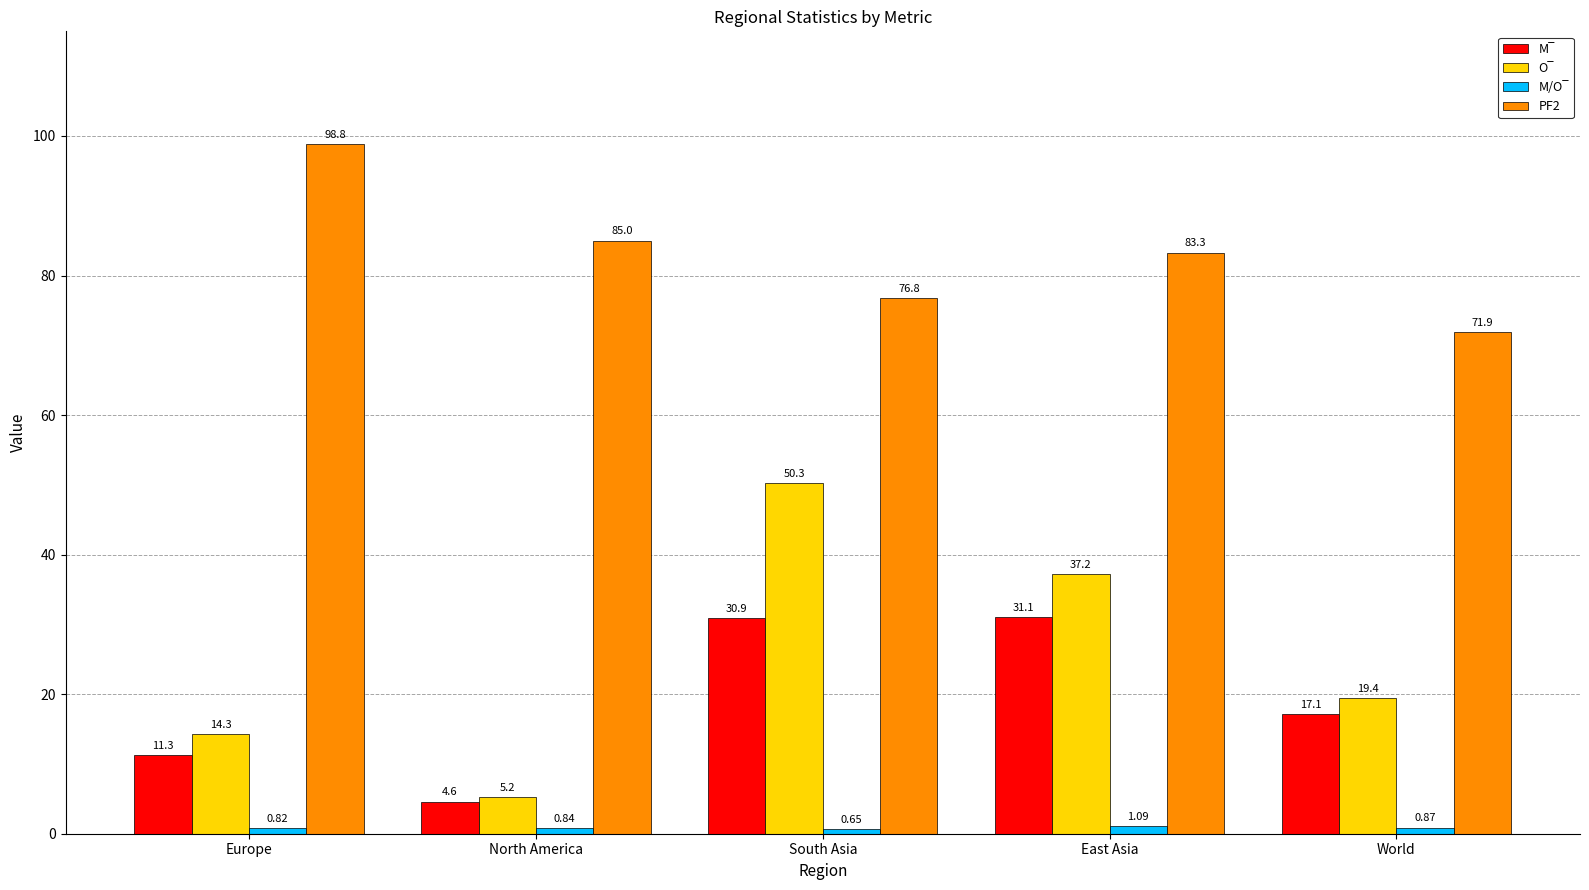

What is the difference between the maximum and minimum values in the PF2 series?

26.9